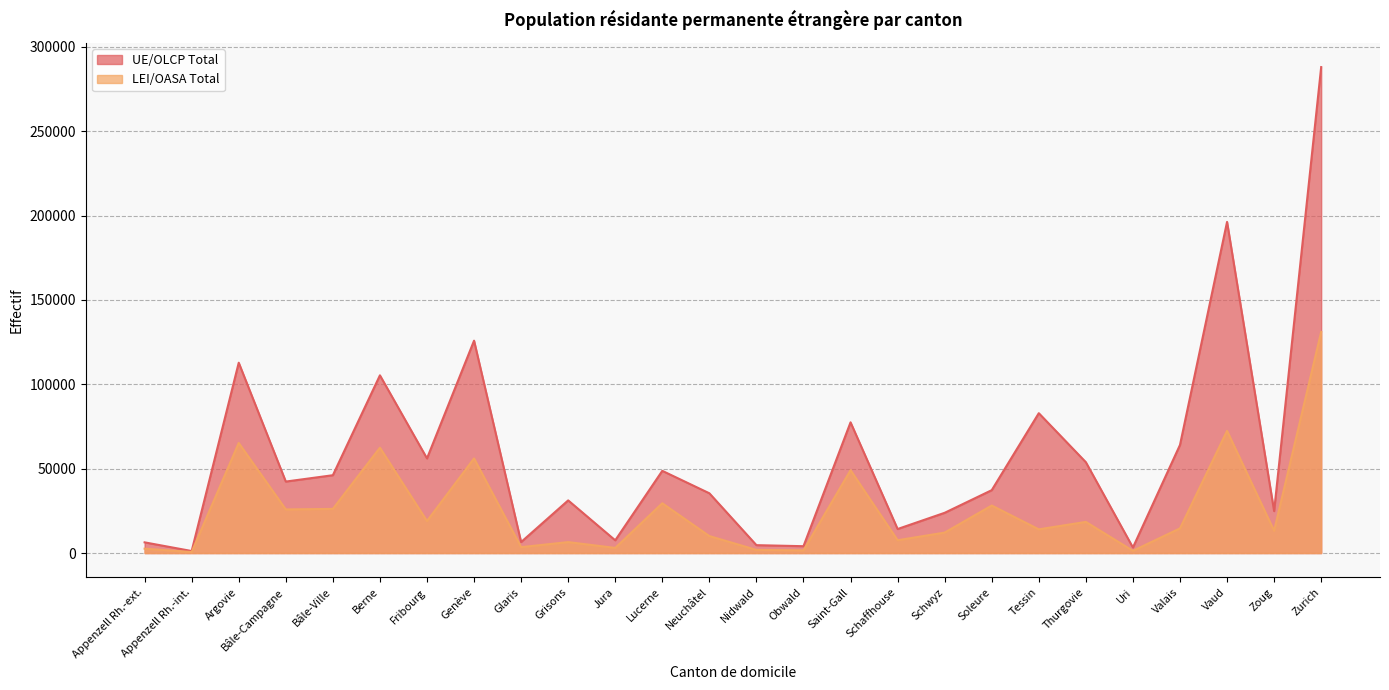

What is the minimum value shown in the chart?

614